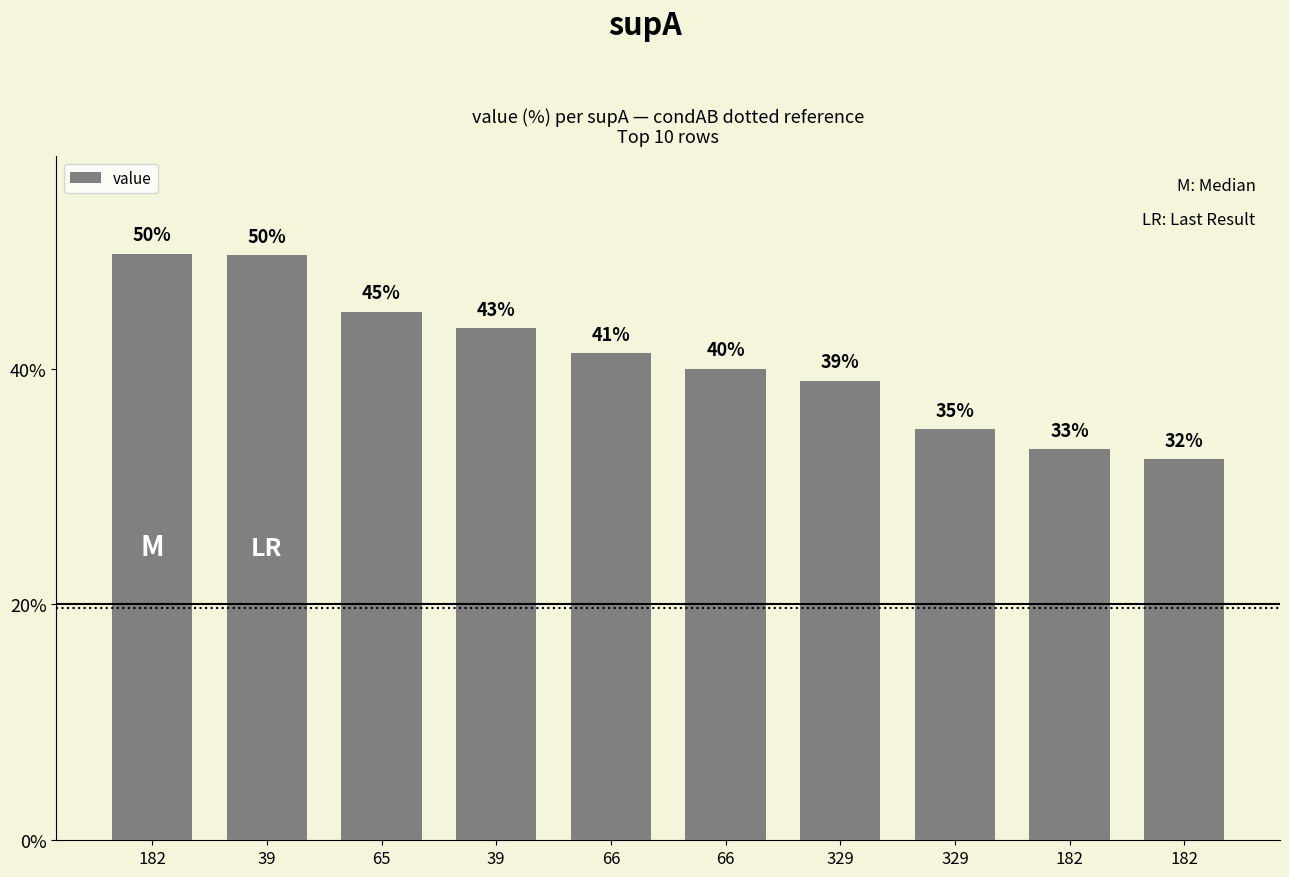

How many values are between 0 and 1?

10